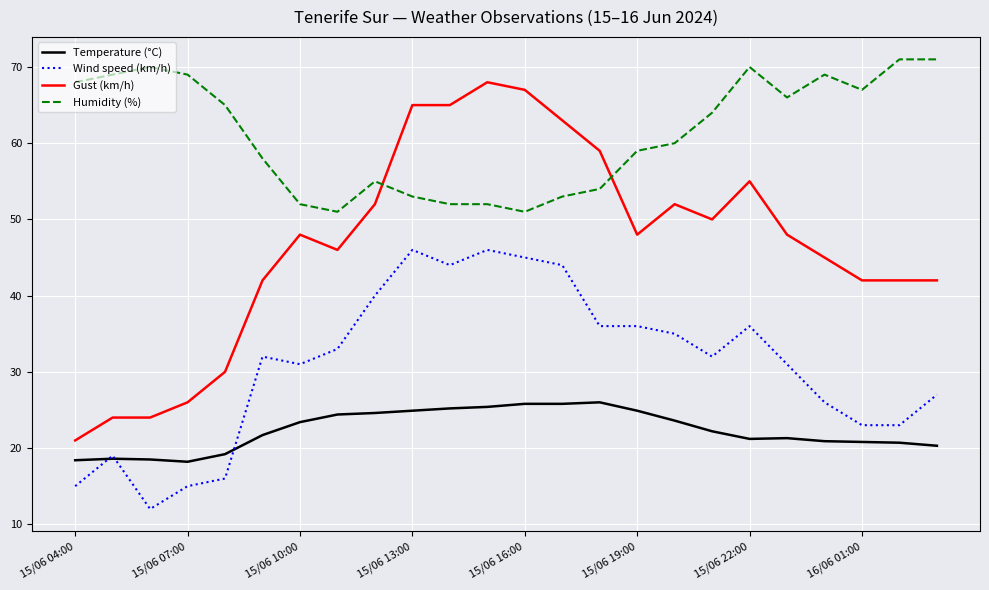

What is the lowest value of the Temperature (°C) series?

18.2